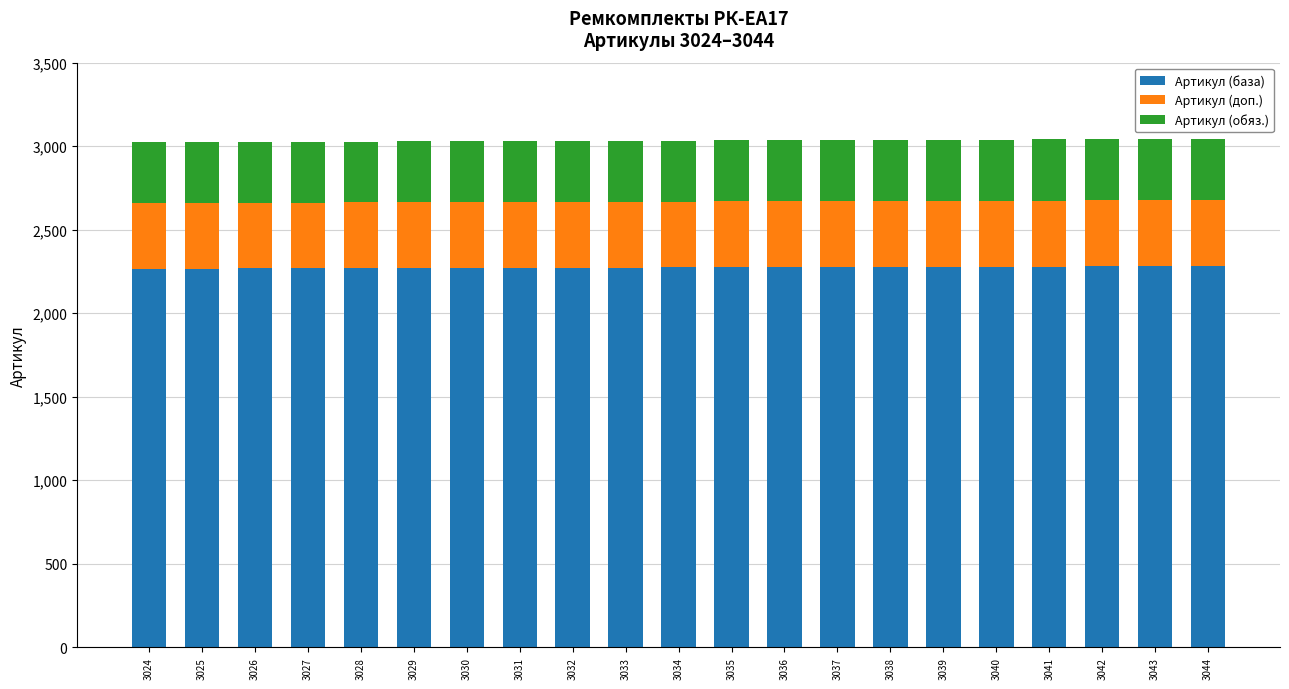

What is the sum of all Артикул (база) values?

47778